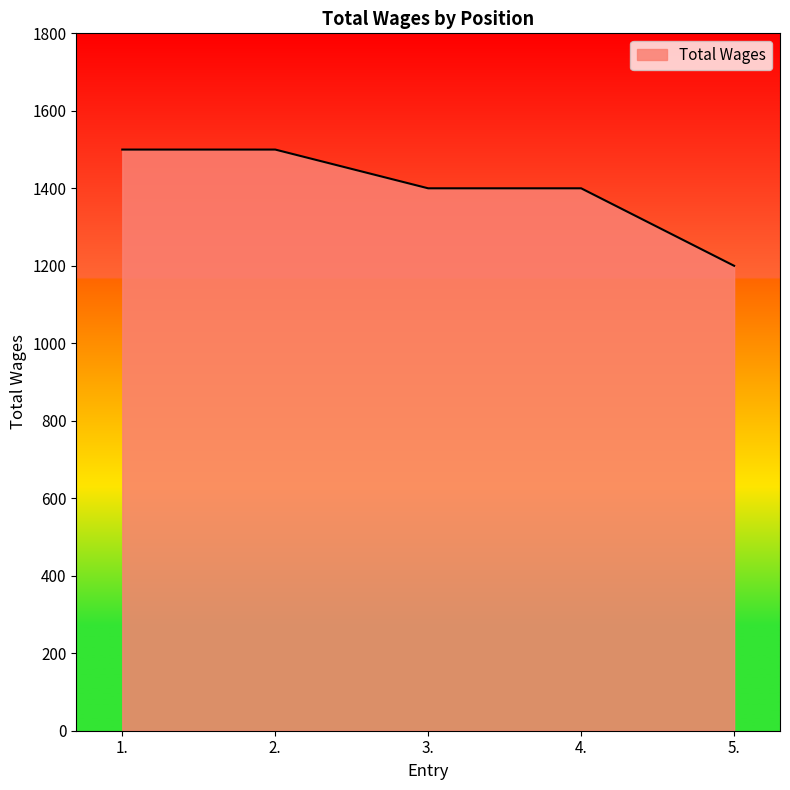

Is it true that the value at 1. is 1500?

True